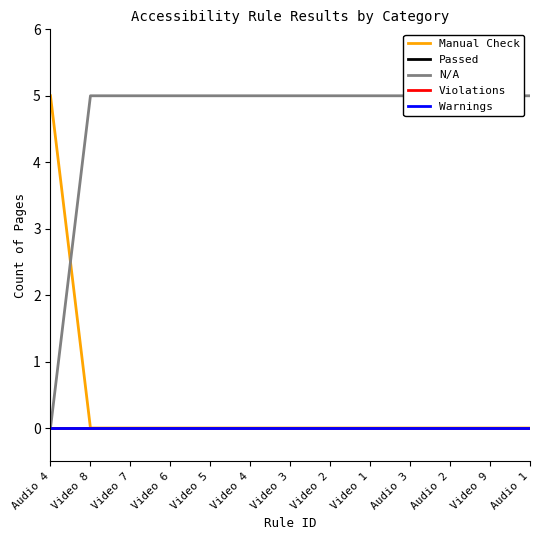

Which series has the largest total across all categories?

N/A